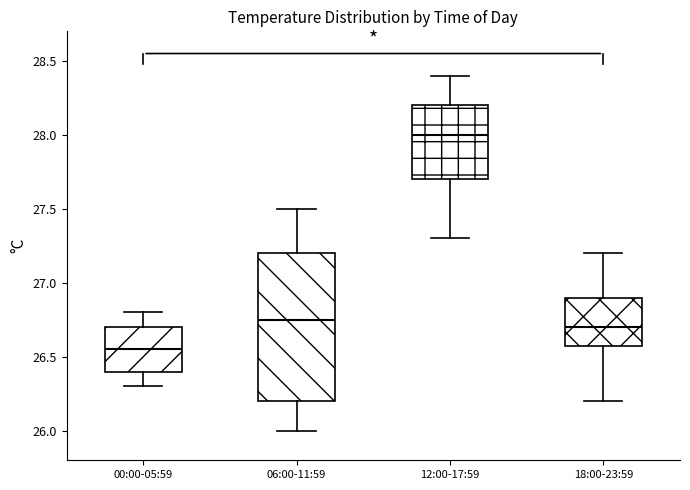

Which box's median line is the highest?

12:00-17:59